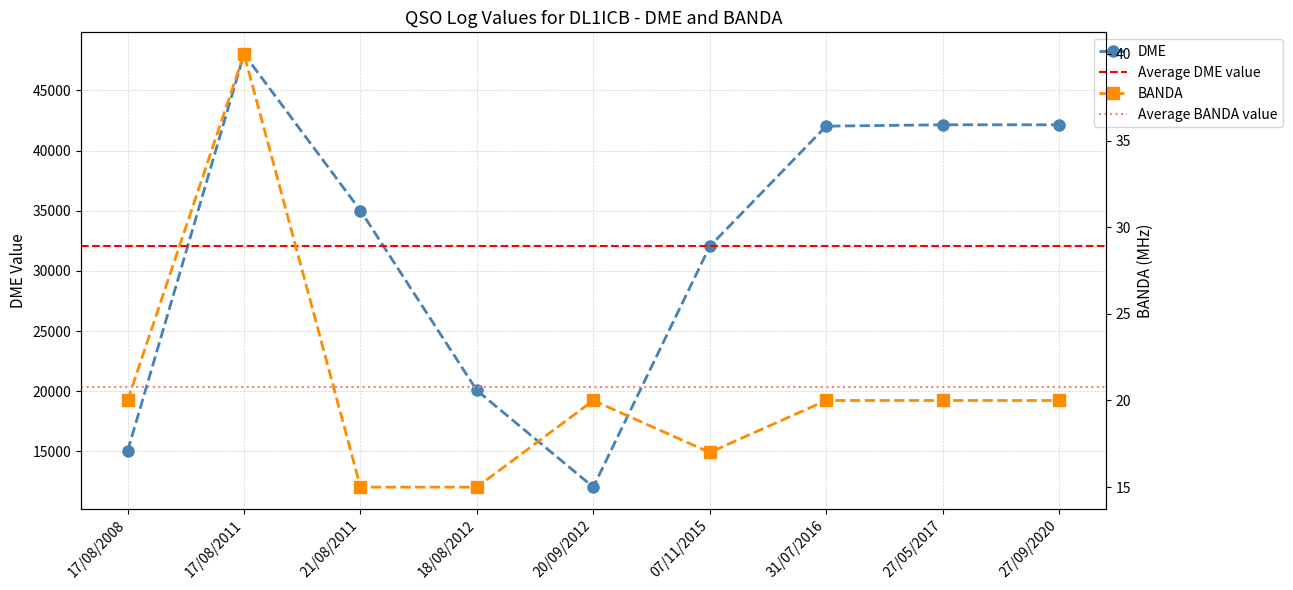

Reading left to right, extract all data points from this chart.

DME: 17/08/2008=15030	17/08/2011=48022	21/08/2011=35014	18/08/2012=20069	20/09/2012=12040	07/11/2015=32040	31/07/2016=42026	27/05/2017=42141	27/09/2020=42141
BANDA: 17/08/2008=20	17/08/2011=40	21/08/2011=15	18/08/2012=15	20/09/2012=20	07/11/2015=17	31/07/2016=20	27/05/2017=20	27/09/2020=20